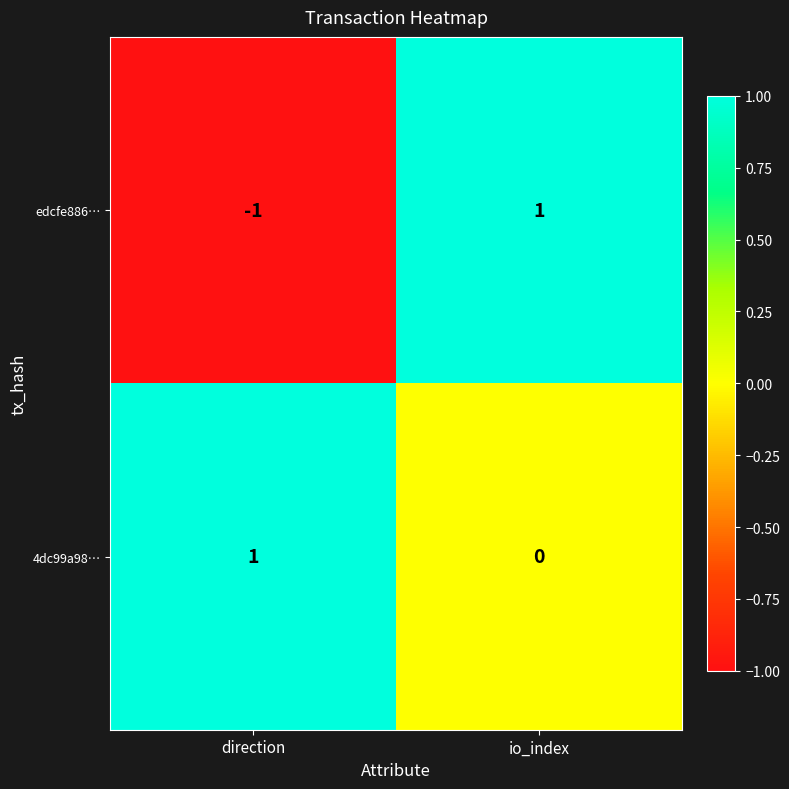

At which label does edcfe886… reach its peak?

io_index